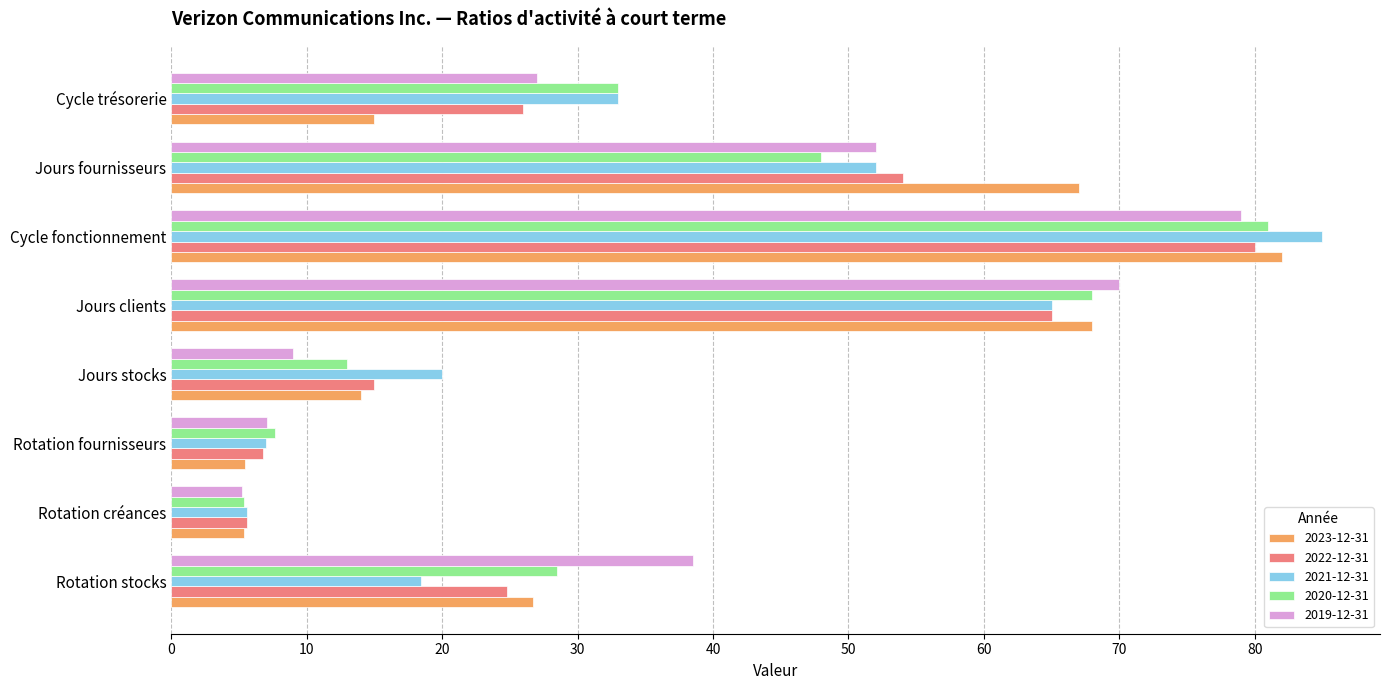

What value does the 2023-12-31 series have at Jours clients?

68.0